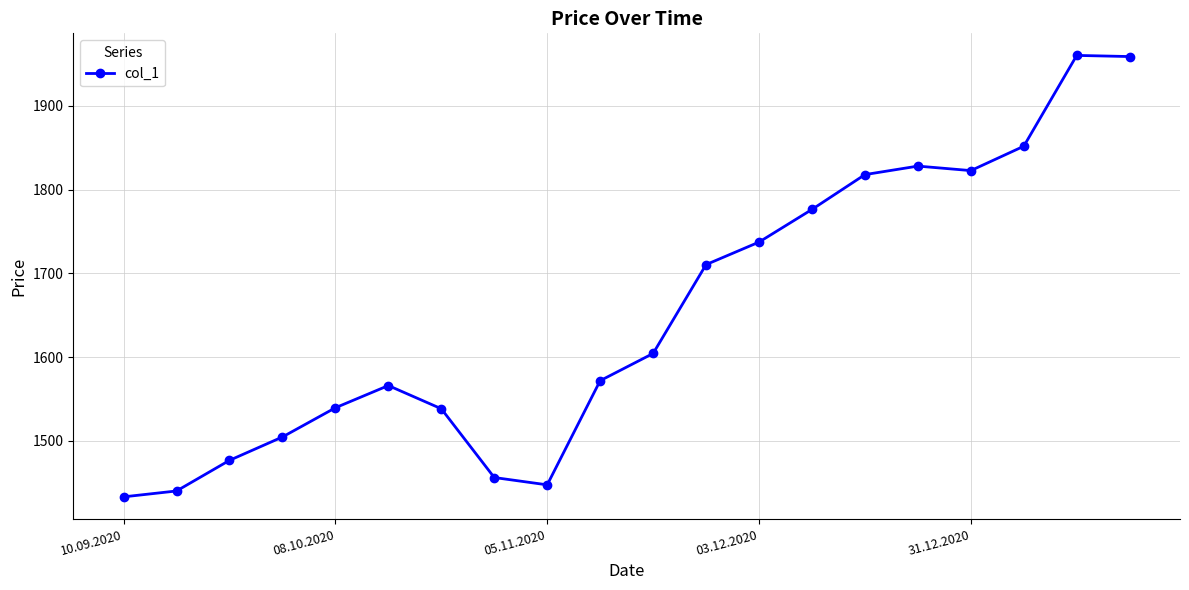

How many points are lower than both their immediate neighbors (excluding endpoints)?

2